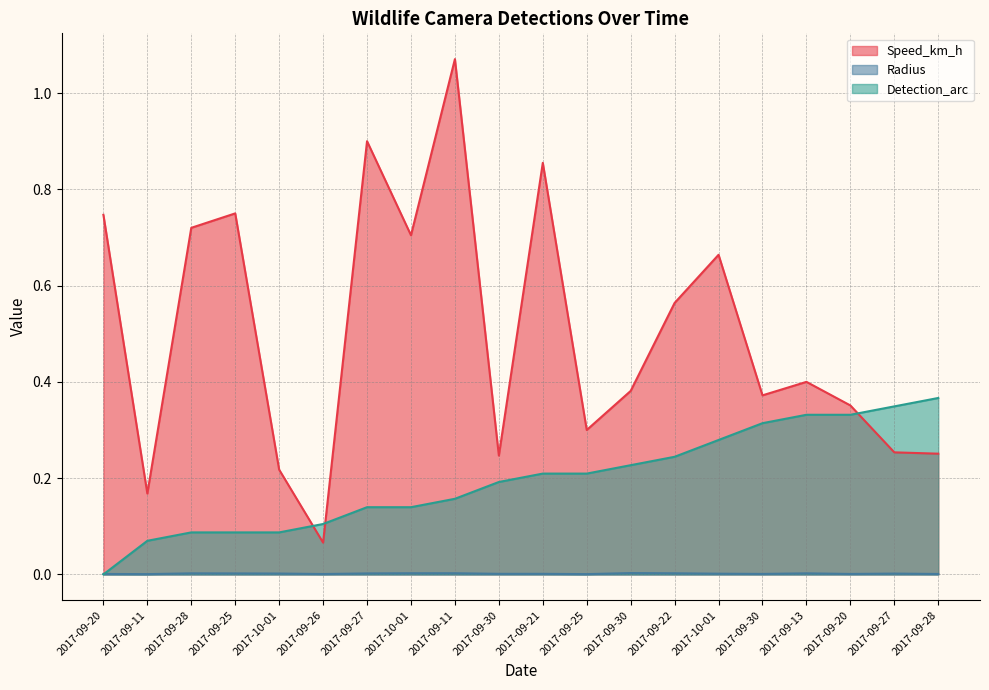

How many distinct data groups are displayed?

3